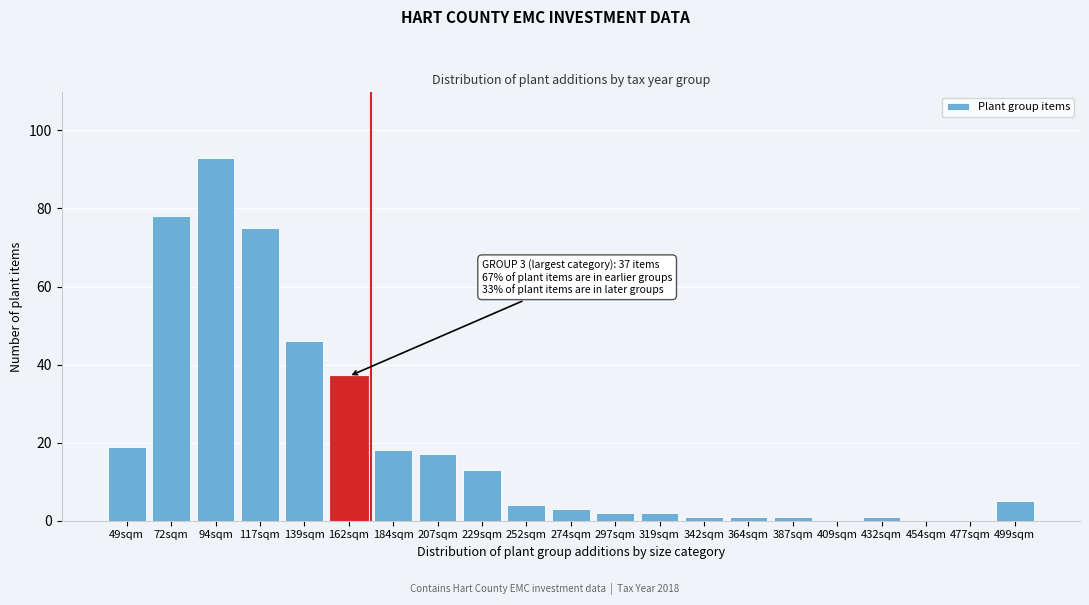

Reading right to left, extract all data points from this chart.

499sqm=5	477sqm=0	454sqm=0	432sqm=1	409sqm=0	387sqm=1	364sqm=1	342sqm=1	319sqm=2	297sqm=2	274sqm=3	252sqm=4	229sqm=13	207sqm=17	184sqm=18	162sqm=37	139sqm=46	117sqm=75	94sqm=93	72sqm=78	49sqm=19